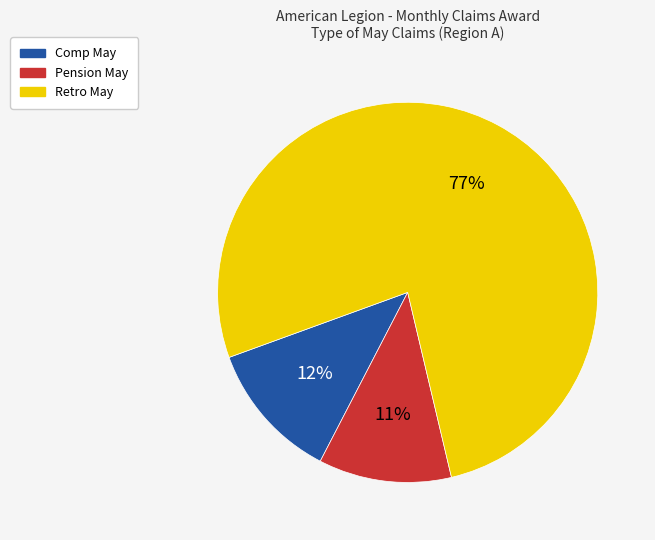

The Pension May slice represents 11% of the pie. True or false?

True